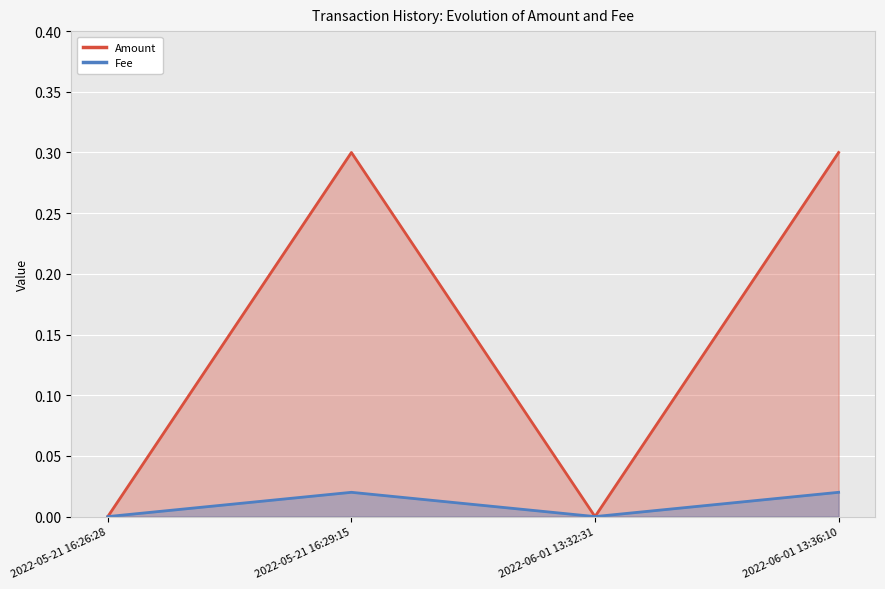

What is the sum of all Amount values?

0.6